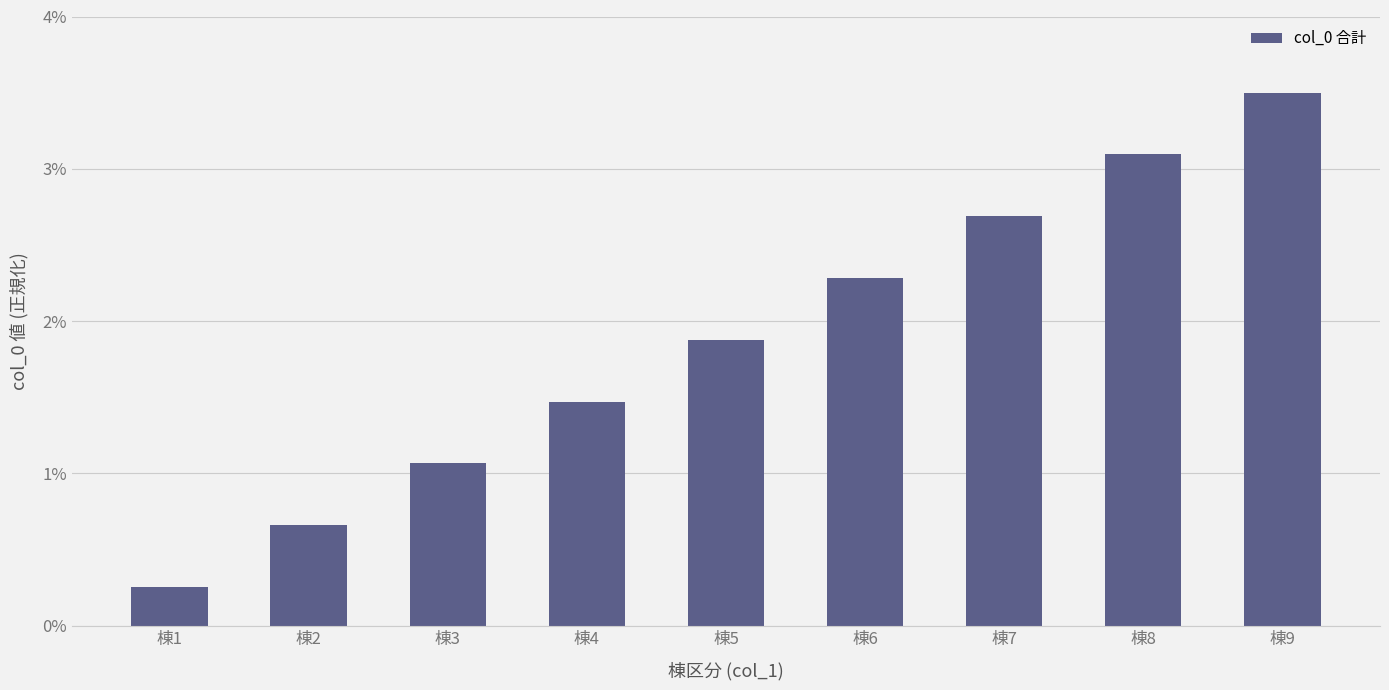

Reading left to right, transcribe all the data shown in this chart.

棟1=0.0	棟2=0.0	棟3=0.0	棟4=0.0	棟5=0.0	棟6=0.0	棟7=0.0	棟8=0.0	棟9=0.0